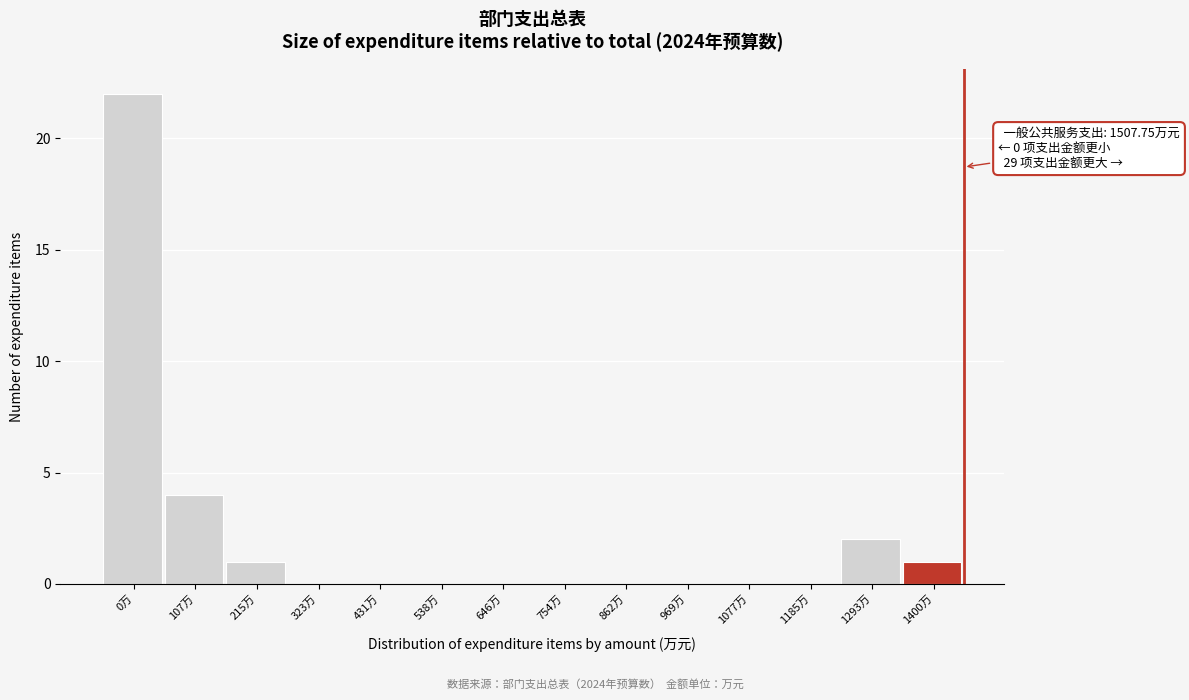

Reading left to right, extract all data points from this chart.

0万=22	107万=4	215万=1	323万=0	431万=0	538万=0	646万=0	754万=0	862万=0	969万=0	1077万=0	1185万=0	1293万=2	1400万=1